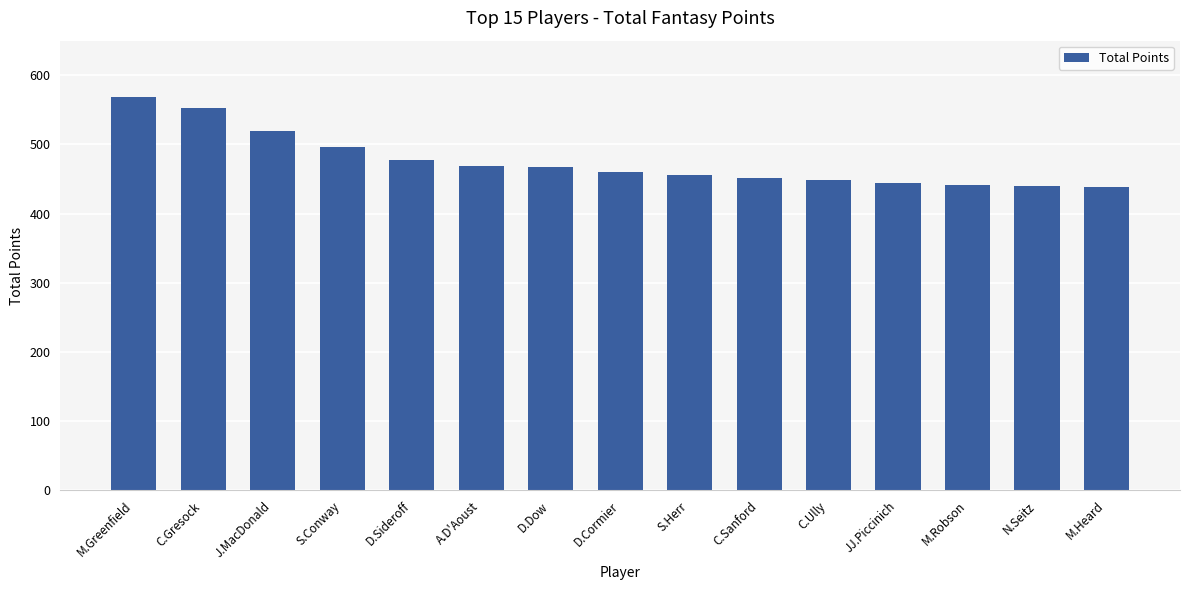

What is the label of the 2nd bar from the right?

N.Seitz